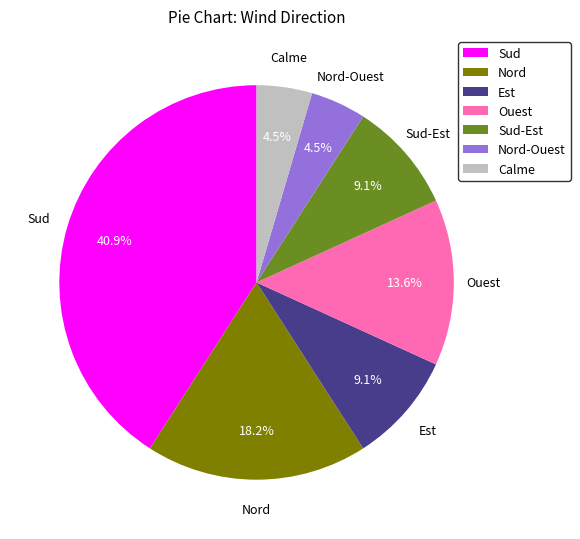

Does Sud-Est account for over 50% of the chart?

No